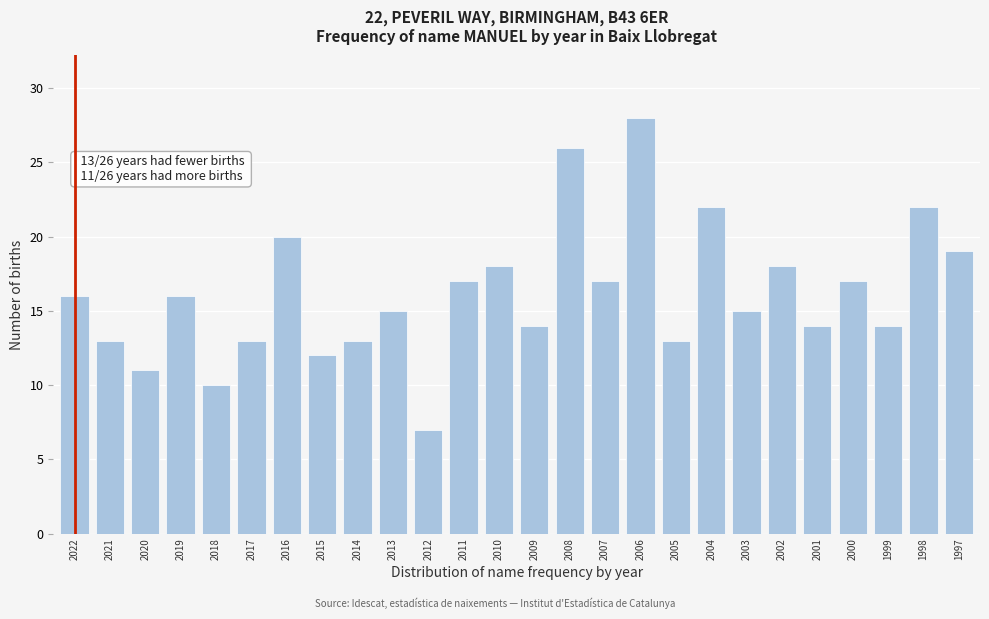

Reading left to right, transcribe all the data shown in this chart.

2022=16	2021=13	2020=11	2019=16	2018=10	2017=13	2016=20	2015=12	2014=13	2013=15	2012=7	2011=17	2010=18	2009=14	2008=26	2007=17	2006=28	2005=13	2004=22	2003=15	2002=18	2001=14	2000=17	1999=14	1998=22	1997=19